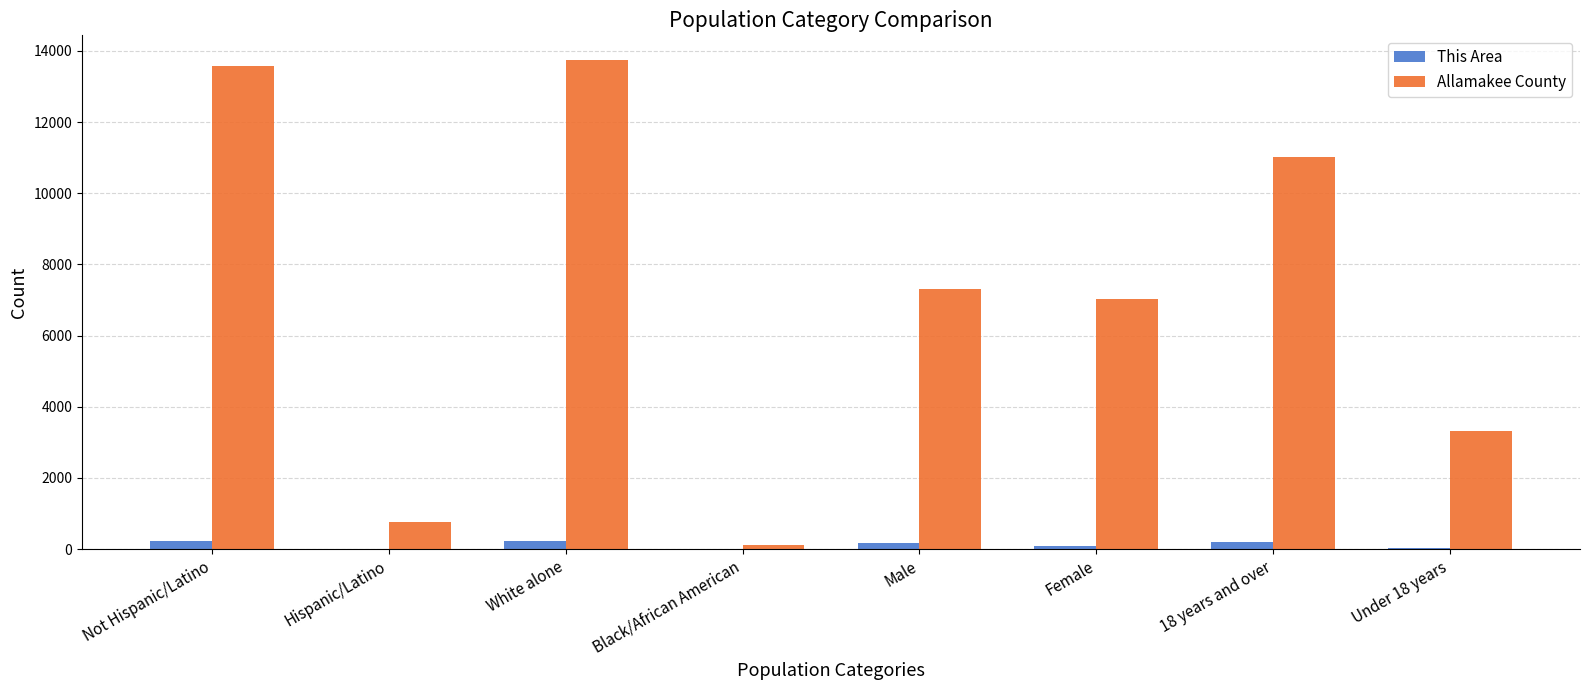

What is the spread (max minus min) of values at Not Hispanic/Latino?

13336